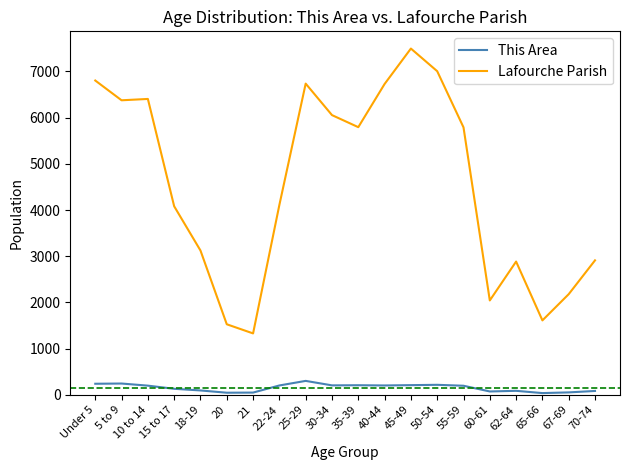

What is the minimum value for Lafourche Parish?

1328